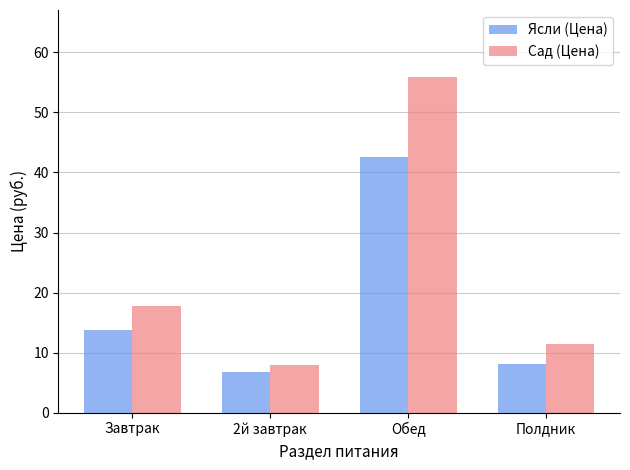

Are the bars horizontal?

No